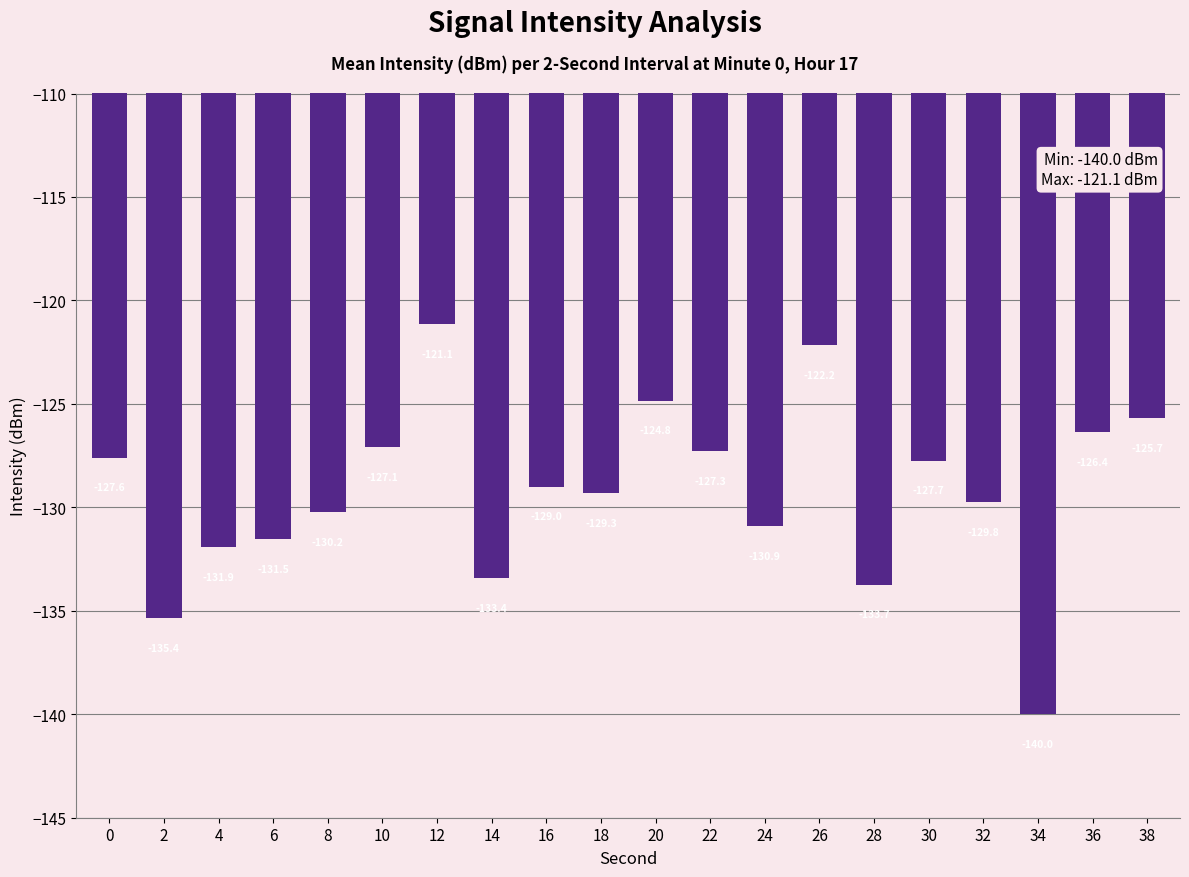

What is the approximate value at 10?

-127.1